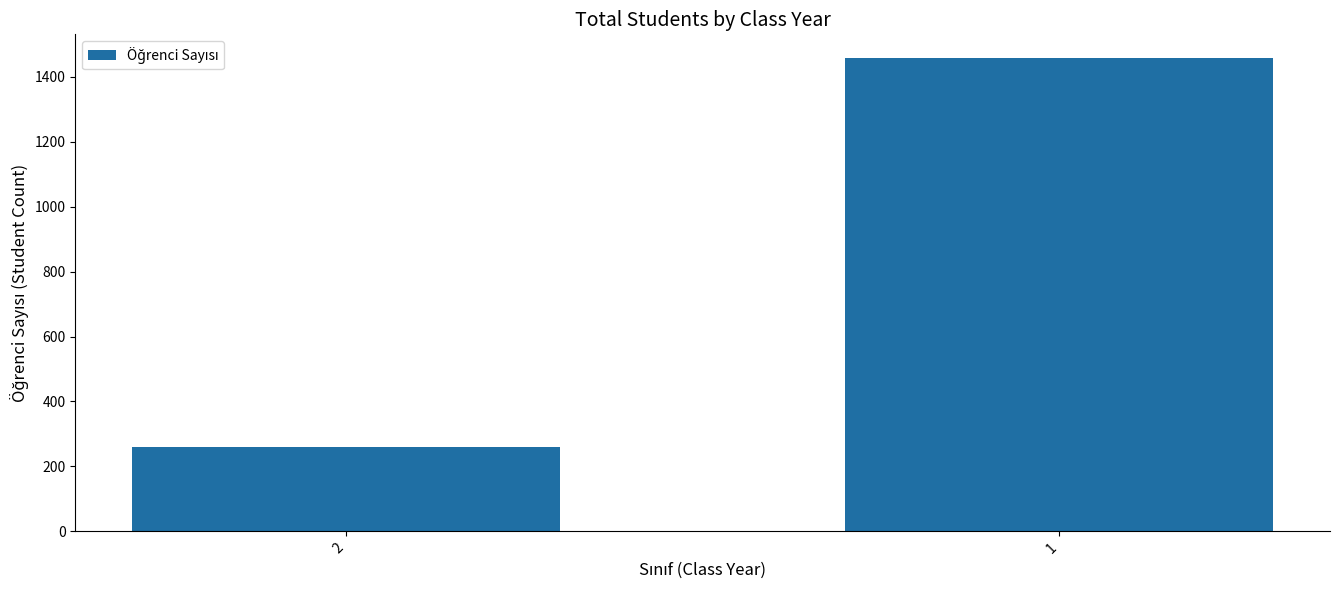

True or false: the data shows 151 at 2.

False